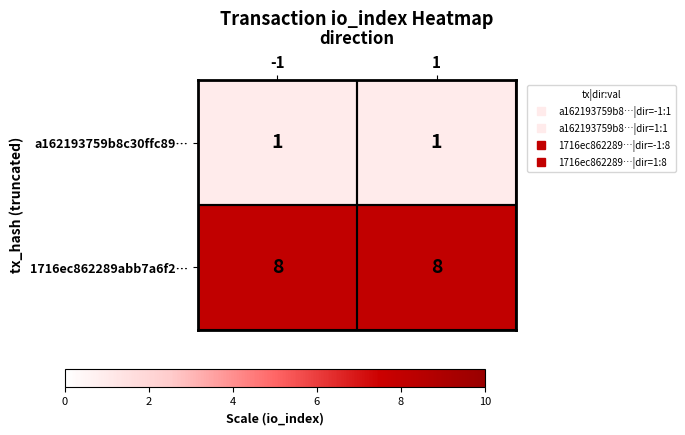

What is the total value across all series at 1?

9